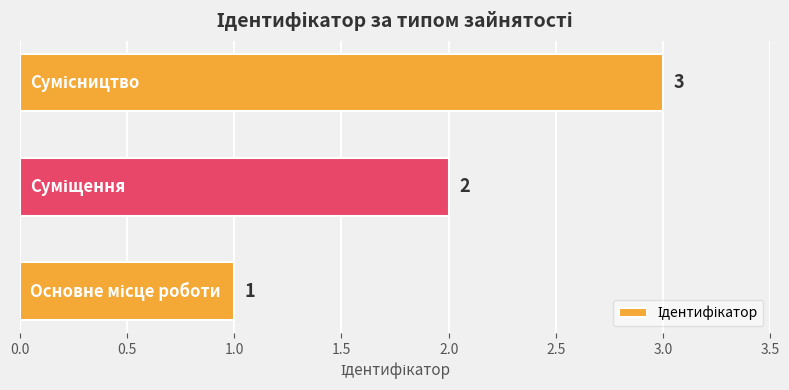

What is the maximum value shown in the chart?

3